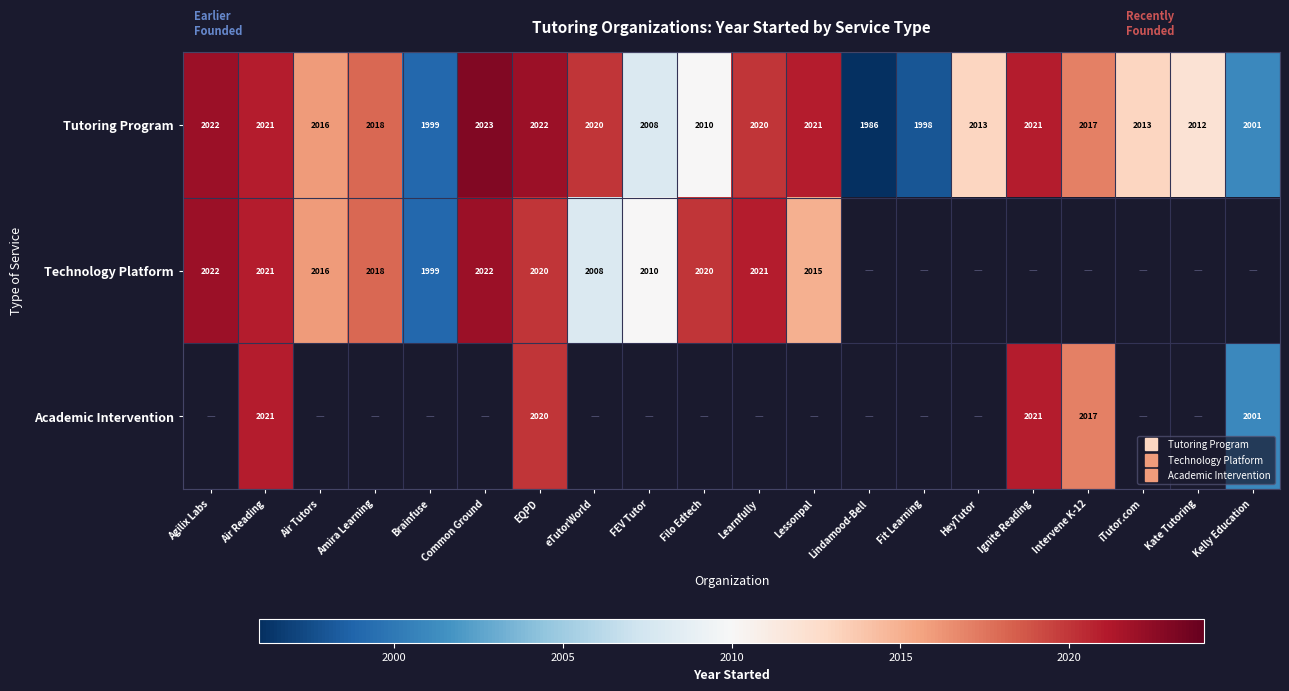

What is the sum of the Tutoring Program values at FEV Tutor and Lindamood-Bell?

3994.0